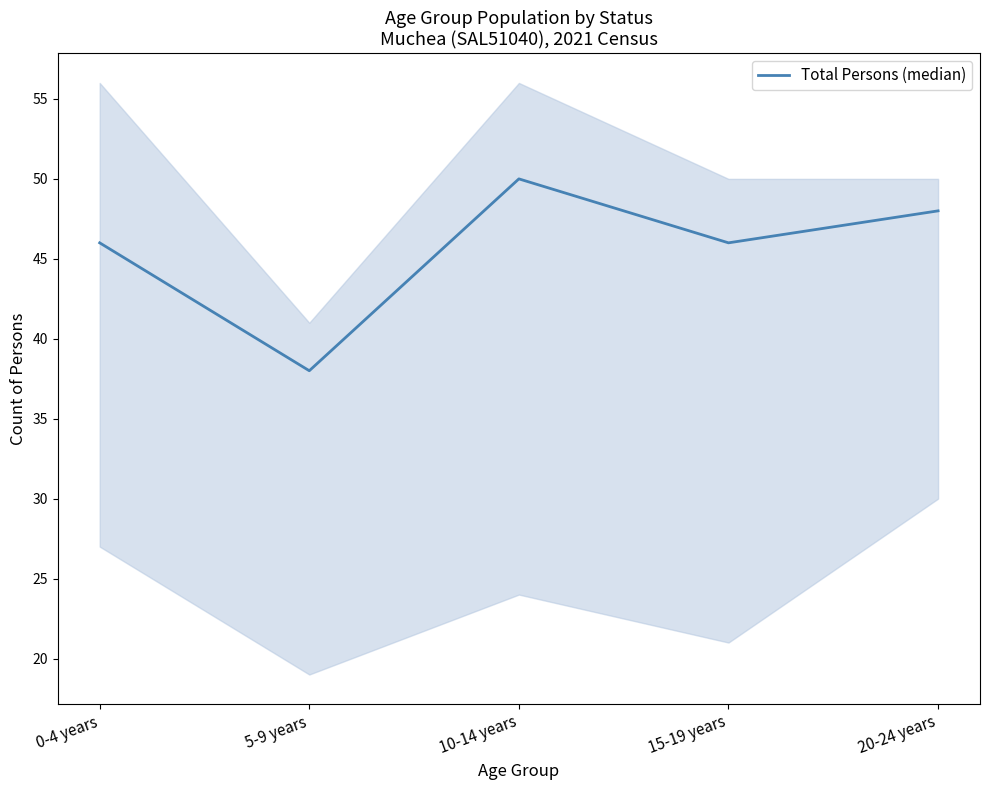

Reading left to right, what are all the values shown in this chart?

46	38	50	46	48